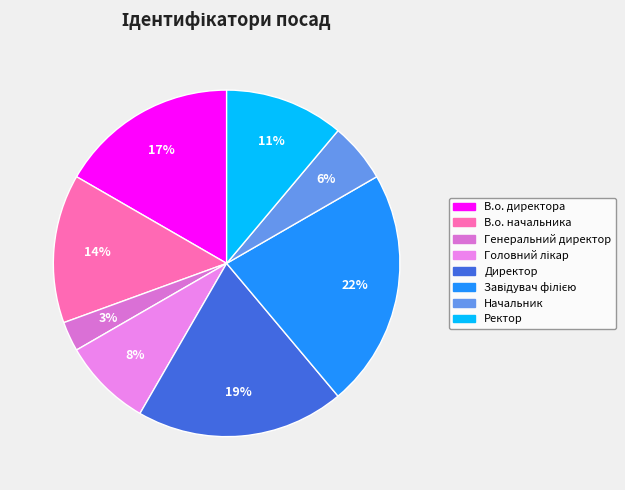

To the nearest percent, what is the difference between the largest and smallest slice percentages?

19%